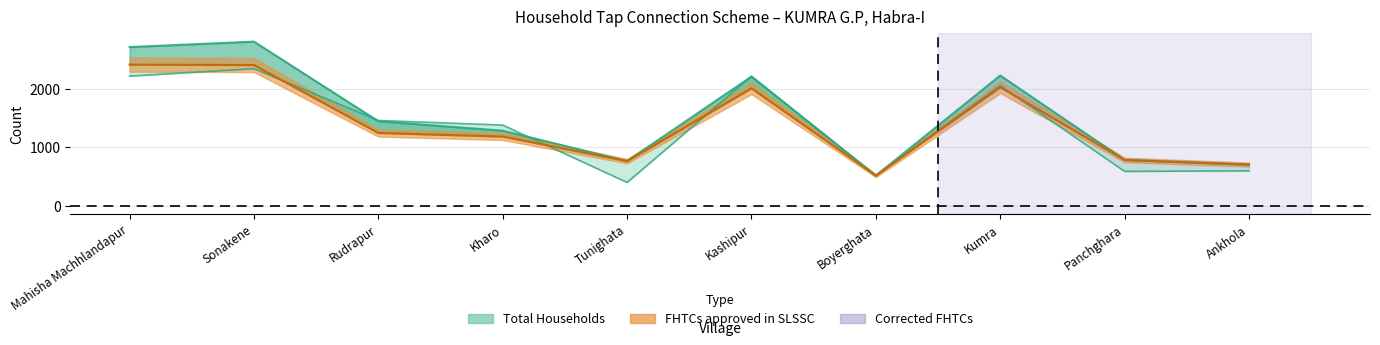

True or false: Total Households and FHTCs approved in SLSSC cross at least once.

True